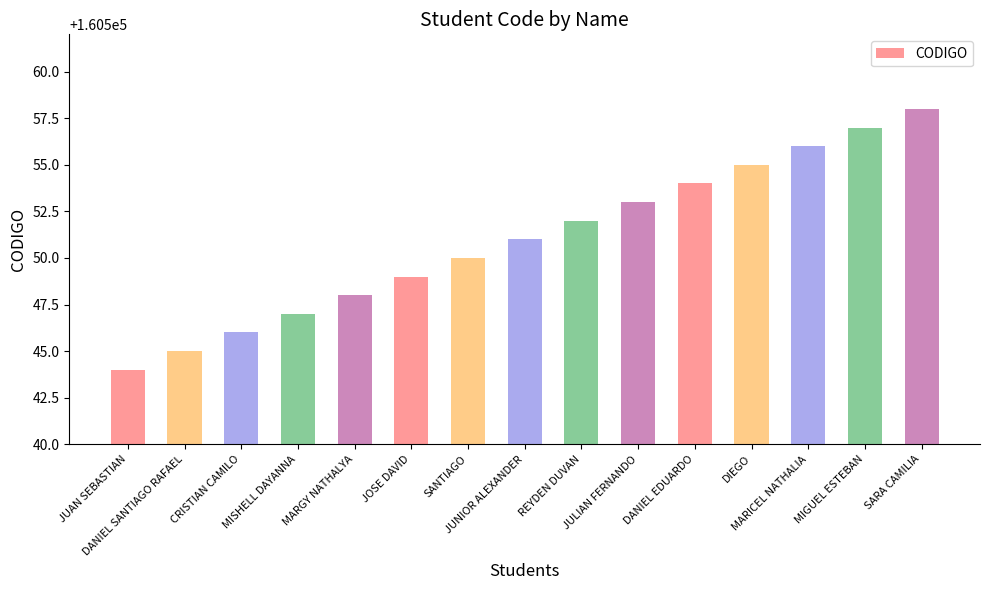

What is the difference between the maximum and second lowest values?

13